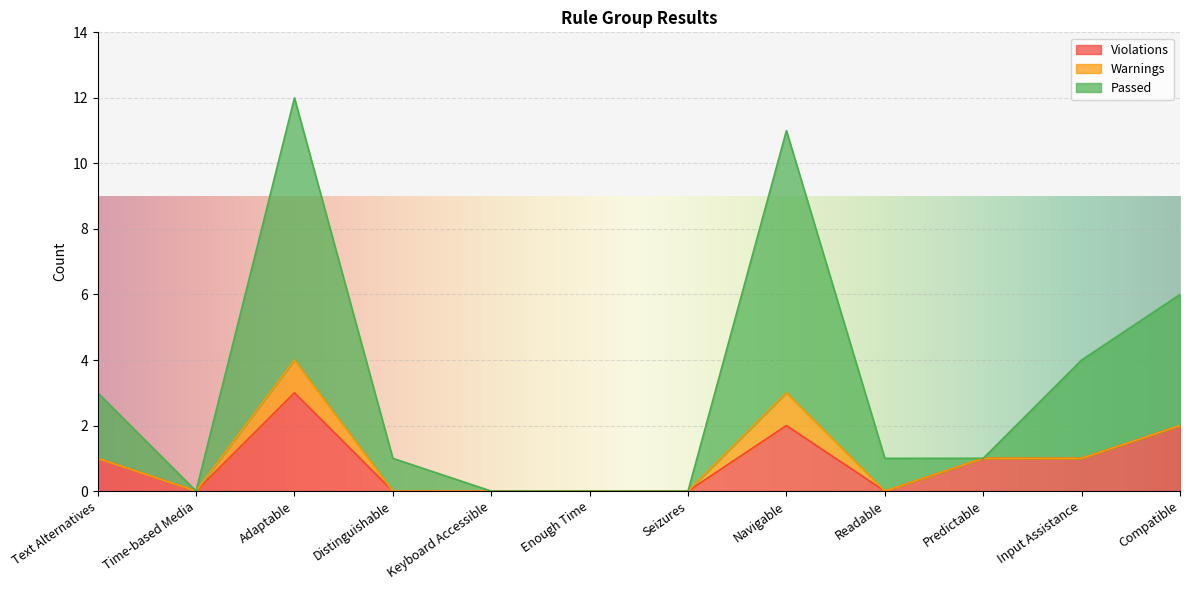

List the labels in order of Violations value, largest first.

Adaptable, Navigable, Compatible, Text Alternatives, Predictable, Input Assistance, Time-based Media, Distinguishable, Keyboard Accessible, Enough Time, Seizures, Readable